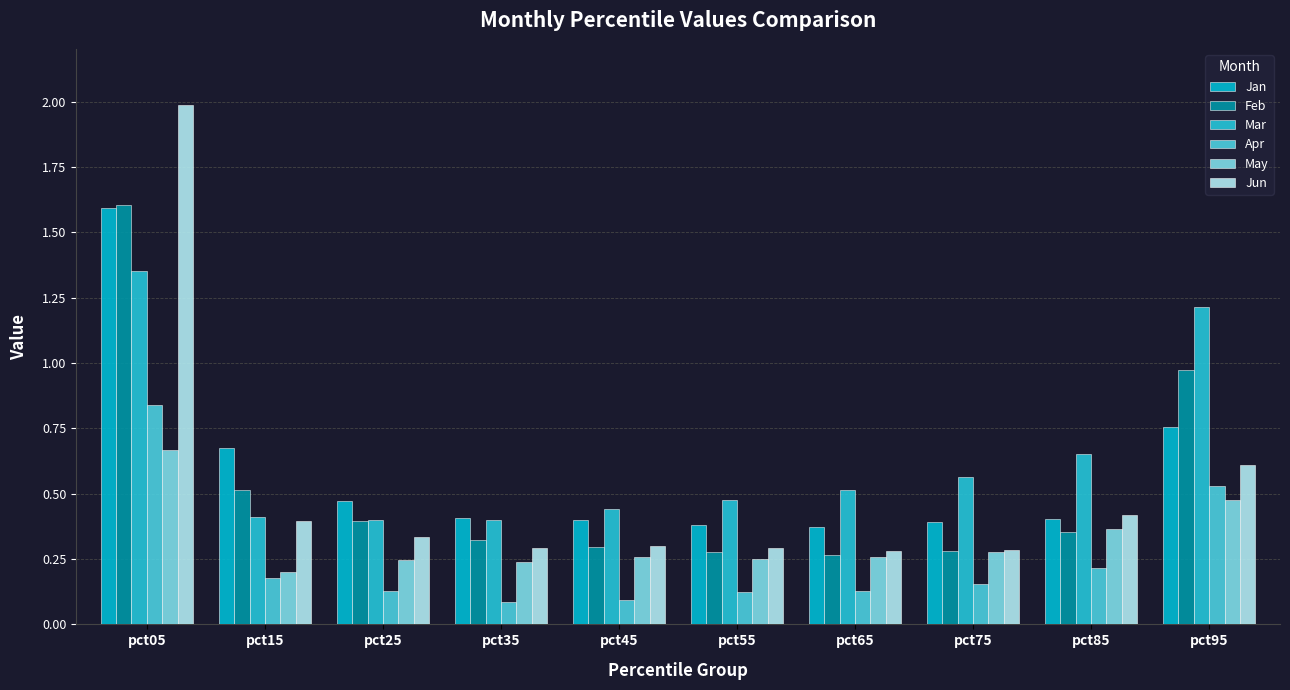

Does the chart contain stacked bars?

No